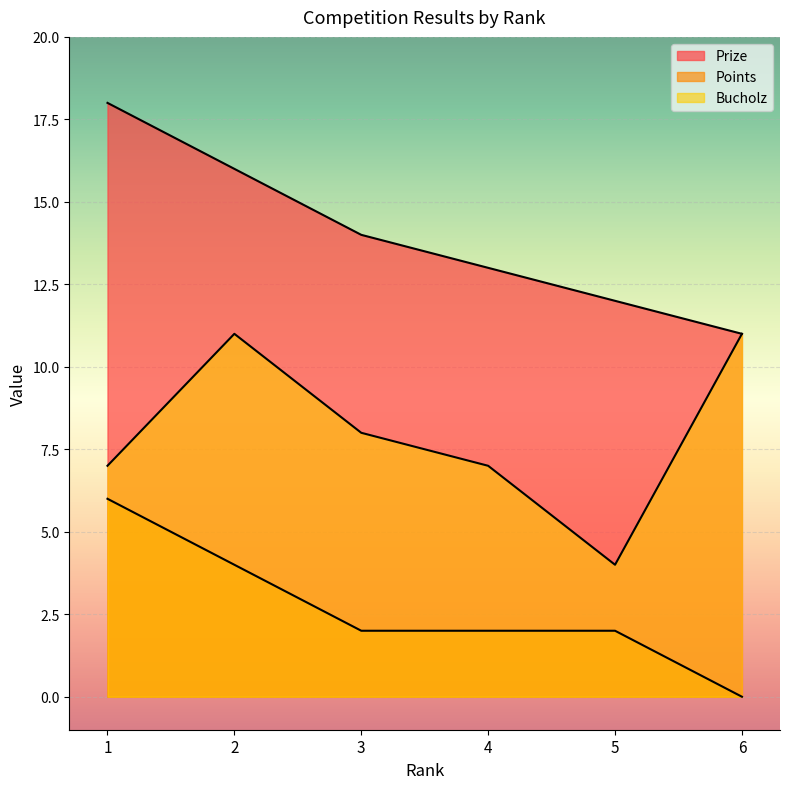

List the series in order of their overall mean, lowest first.

Points, Bucholz, Prize